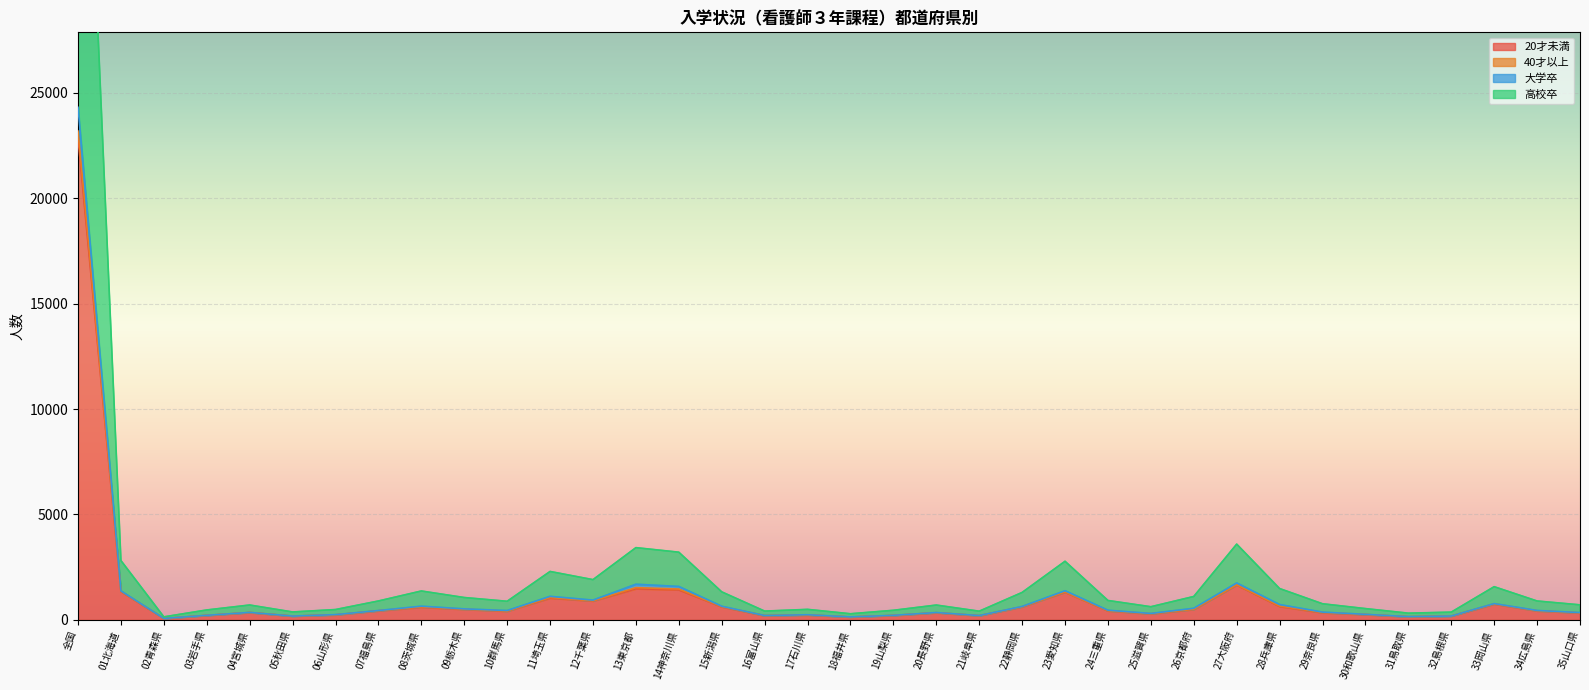

Which category has the highest value in the 20才未満 series?

全国